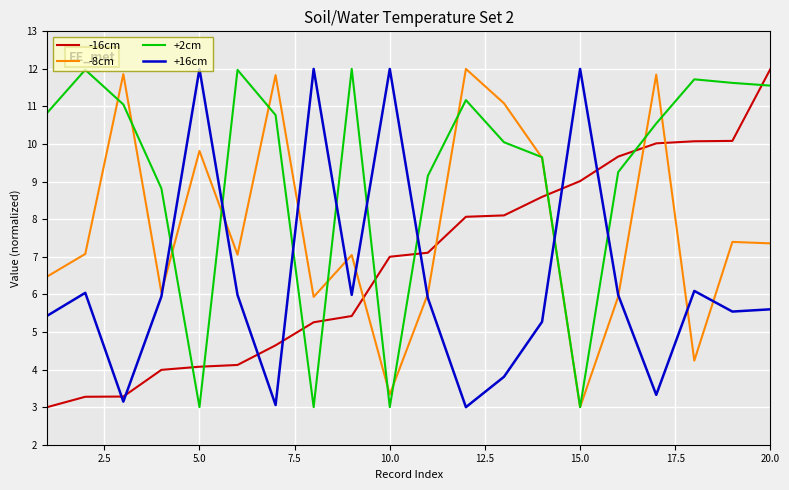

Which series ends up on top after the final intersection of -16cm and +16cm?

-16cm